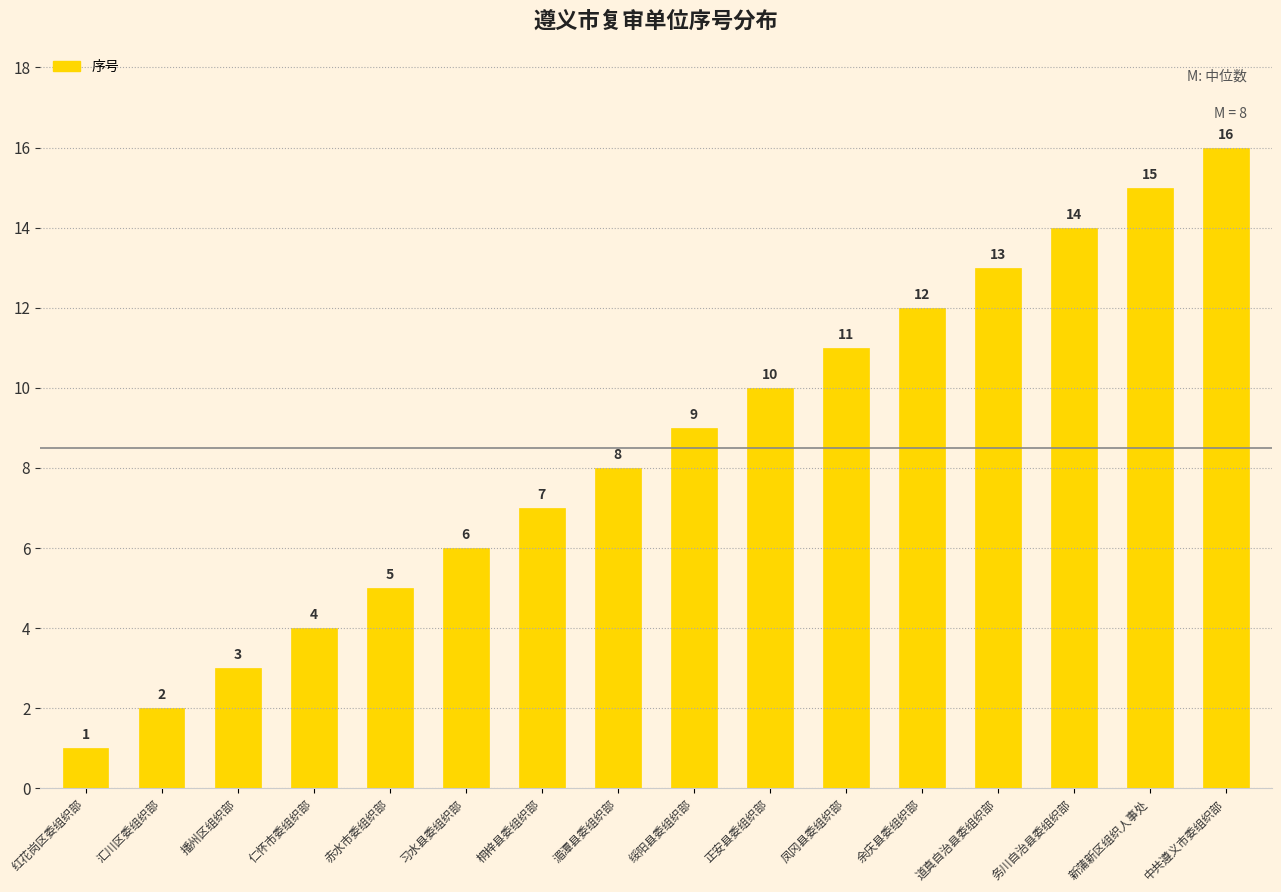

Which has a higher value, 凤冈县委组织部 or 道真自治县委组织部?

道真自治县委组织部